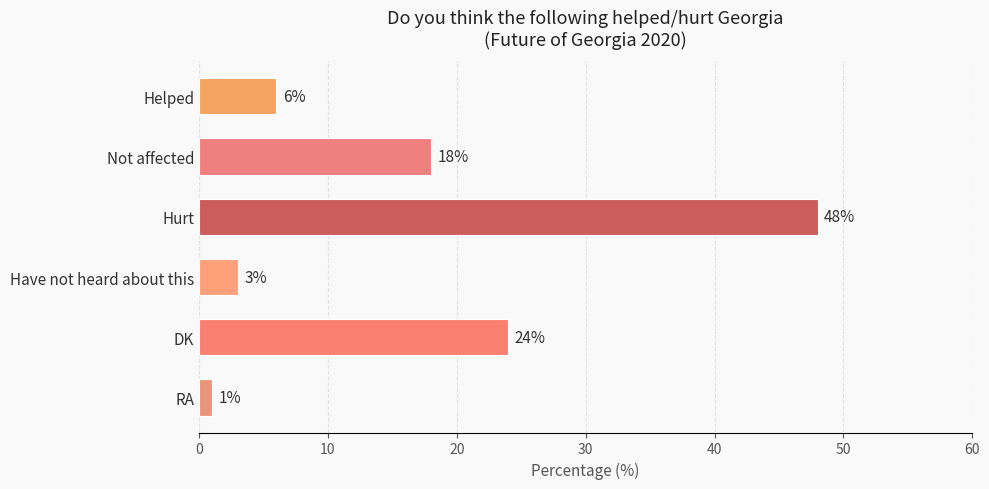

Rank the categories by value from highest to lowest.

Hurt, DK, Not affected, Helped, Have not heard about this, RA